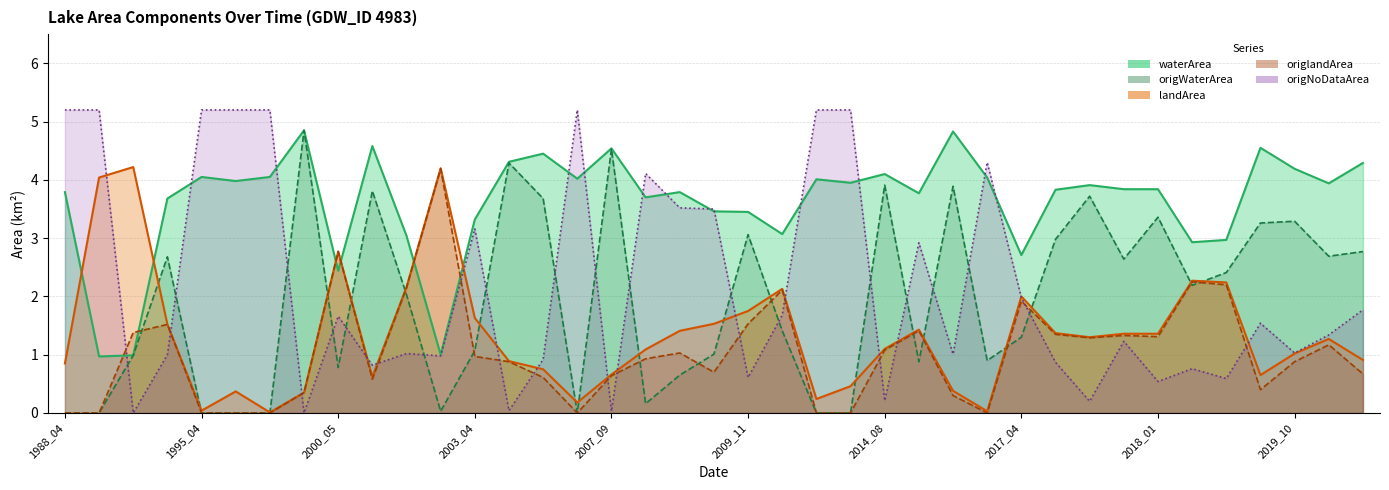

Does the chart have visible grid lines?

Yes